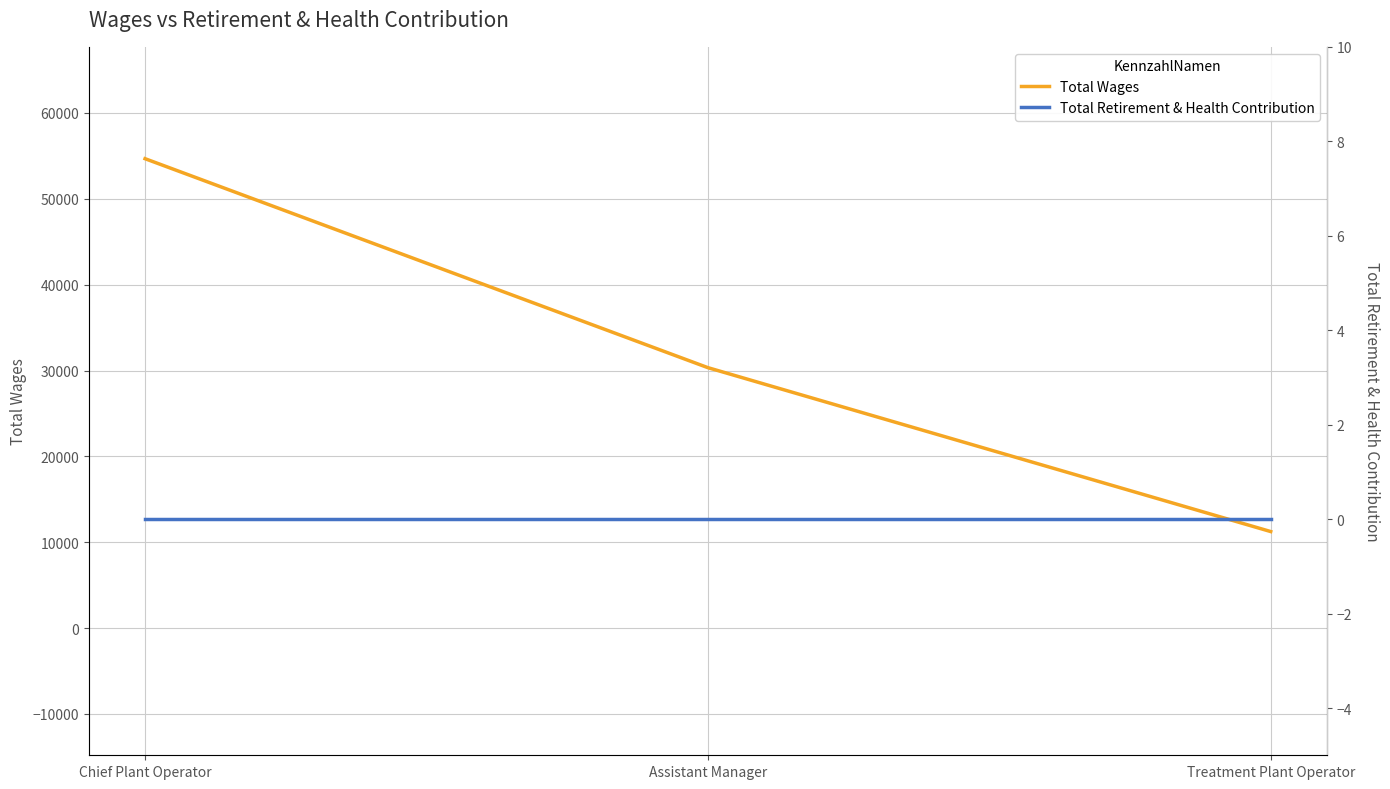

Which series changed the most between Assistant Manager and Treatment Plant Operator?

Total Wages